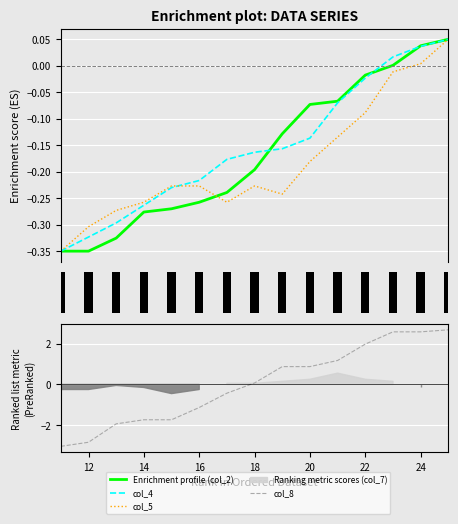

The col_8 series shows 2.6 at 23. True or false?

True